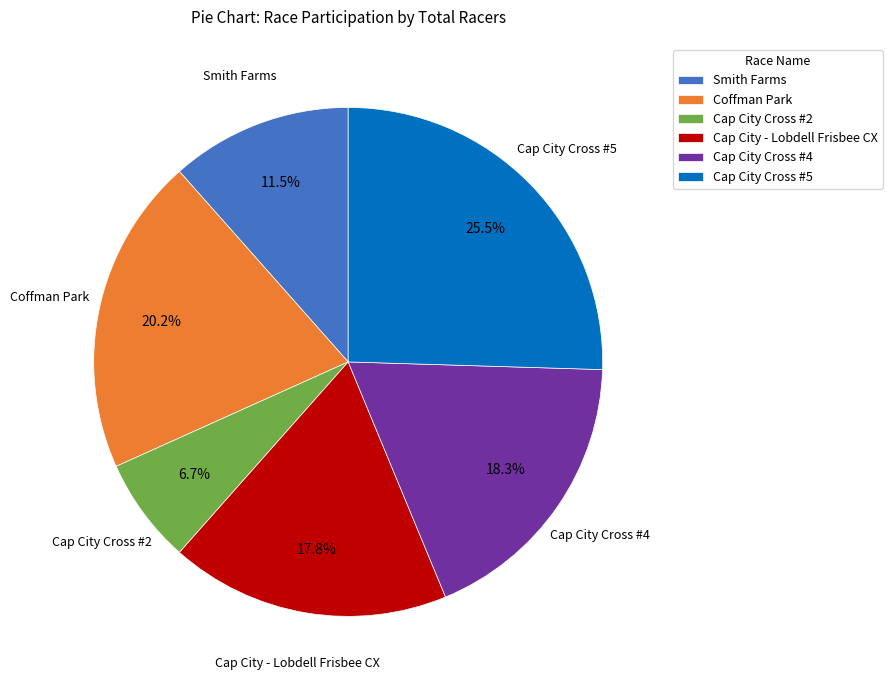

True or false: Cap City Cross #5 accounts for 13% of the total.

False